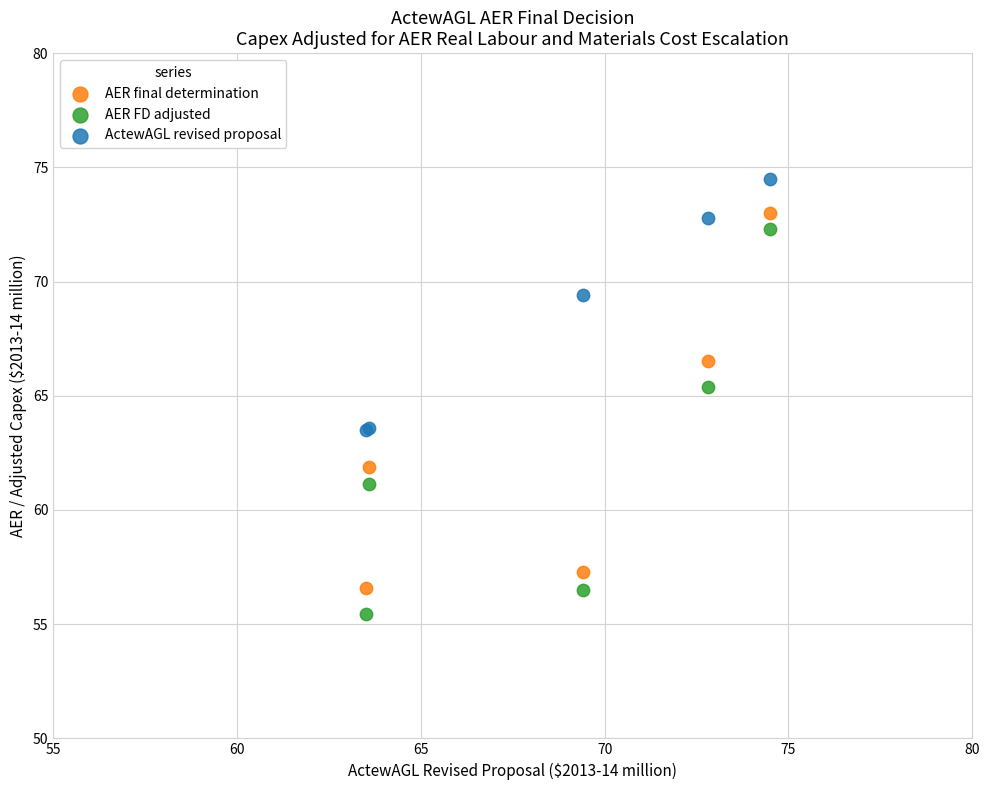

In the ActewAGL revised proposal series, what Y value is closest to 69?

69.4